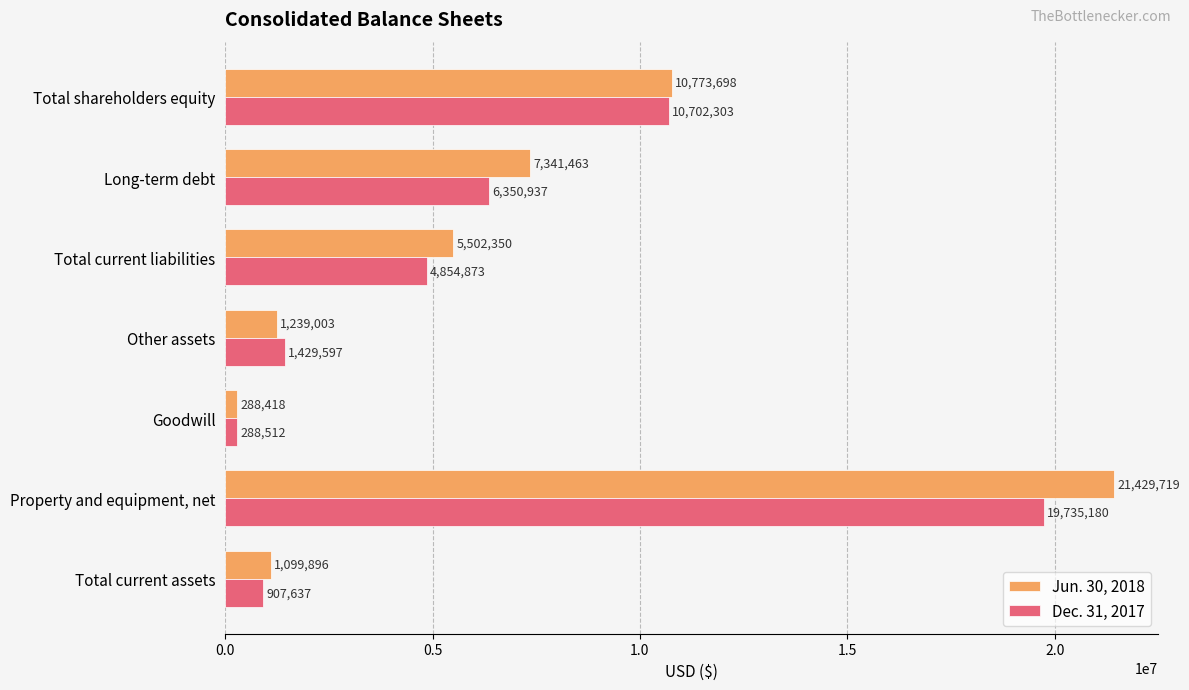

Which label corresponds to the largest value in the chart?

Property and equipment, net